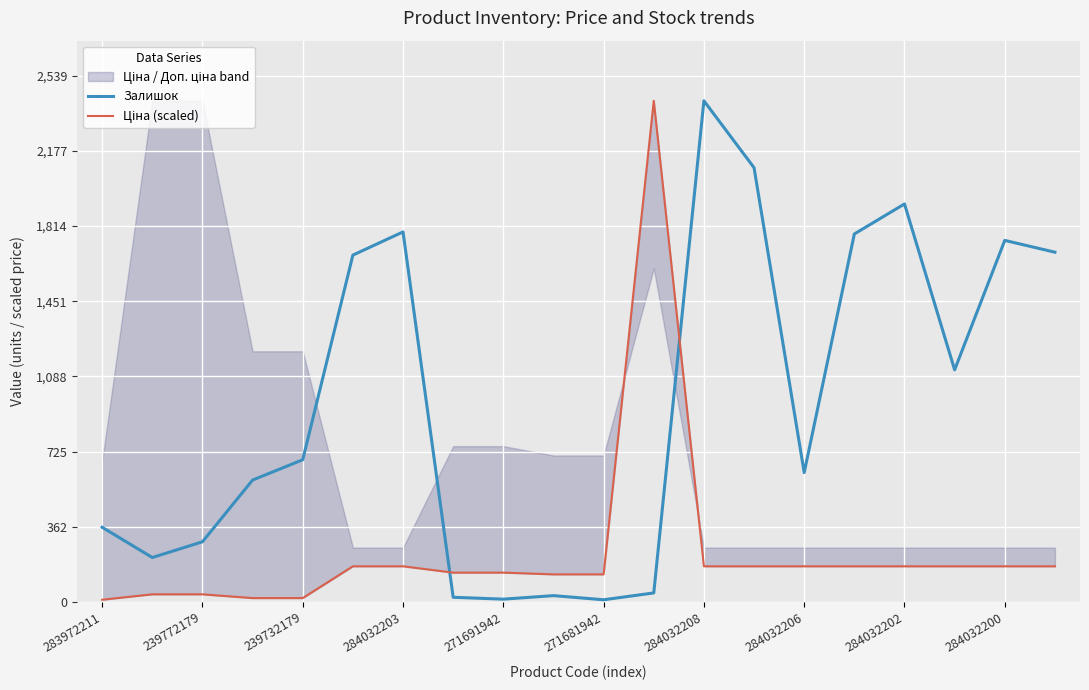

What is the average value of the Ціна (scaled) series?

240.1